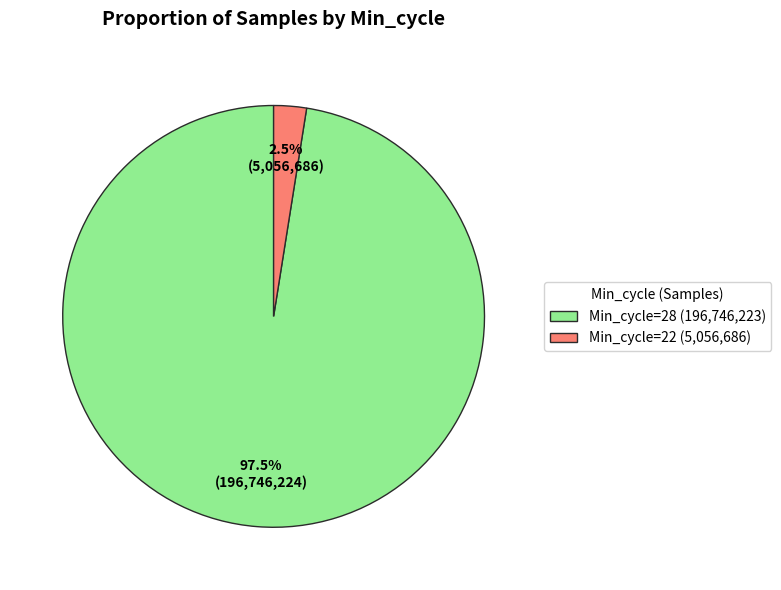

Which has a higher value, Min_cycle=28 (196,746,223) or Min_cycle=22 (5,056,686)?

Min_cycle=28 (196,746,223)